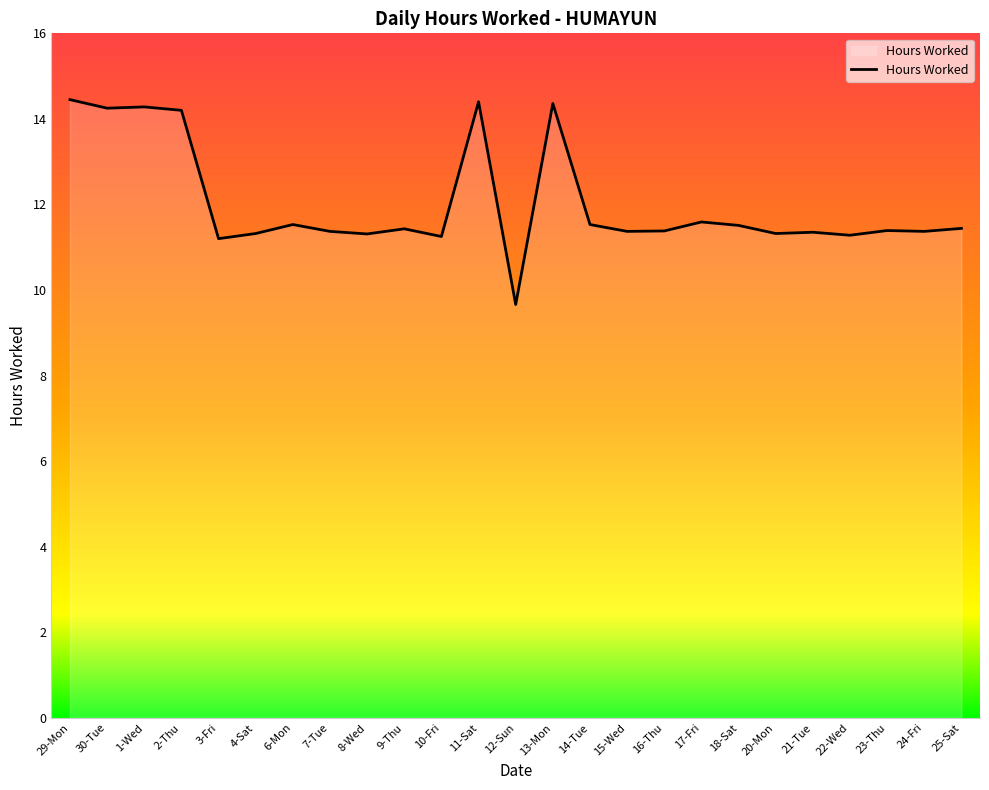

Approximately how many times larger is the value at 1-Wed compared to 20-Mon?

1.3